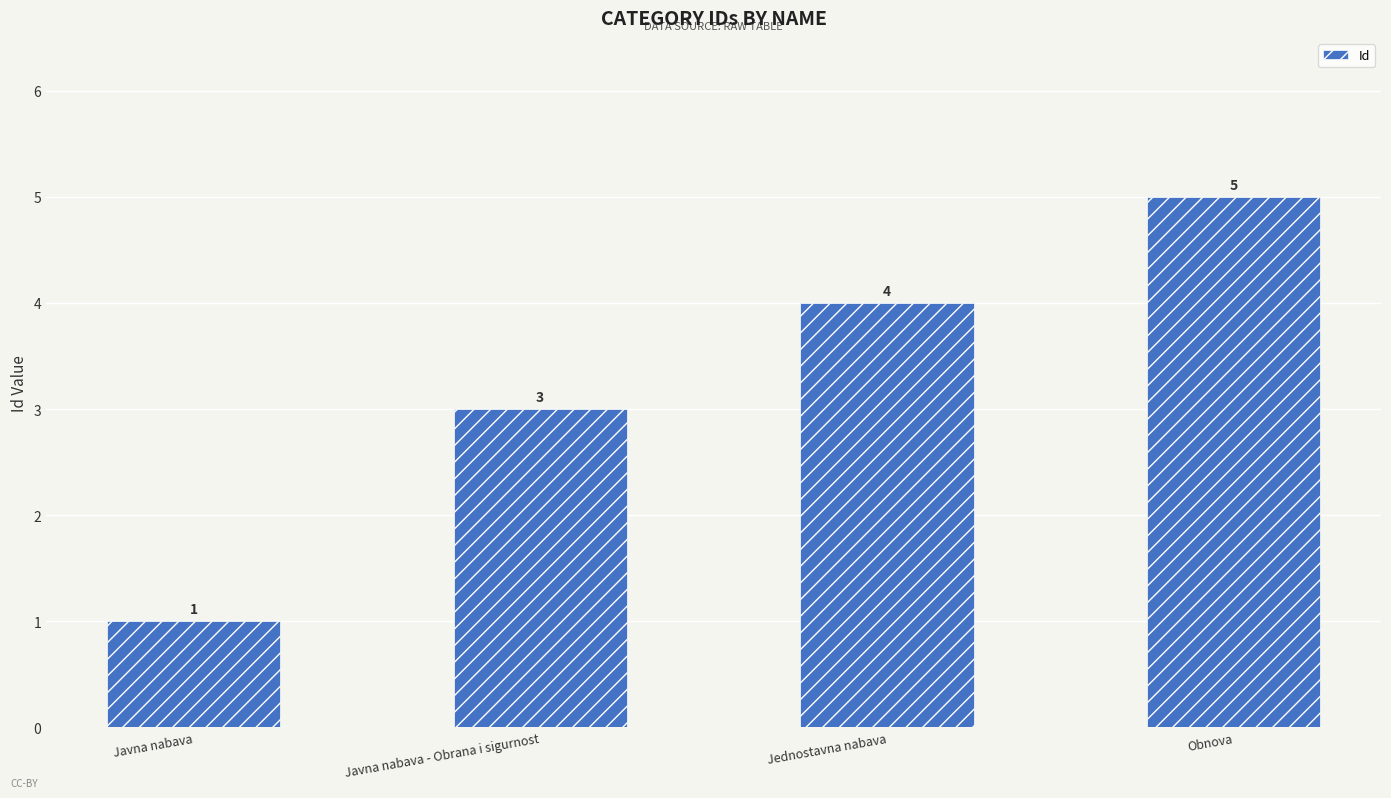

What value does the data have at Javna nabava - Obrana i sigurnost?

3